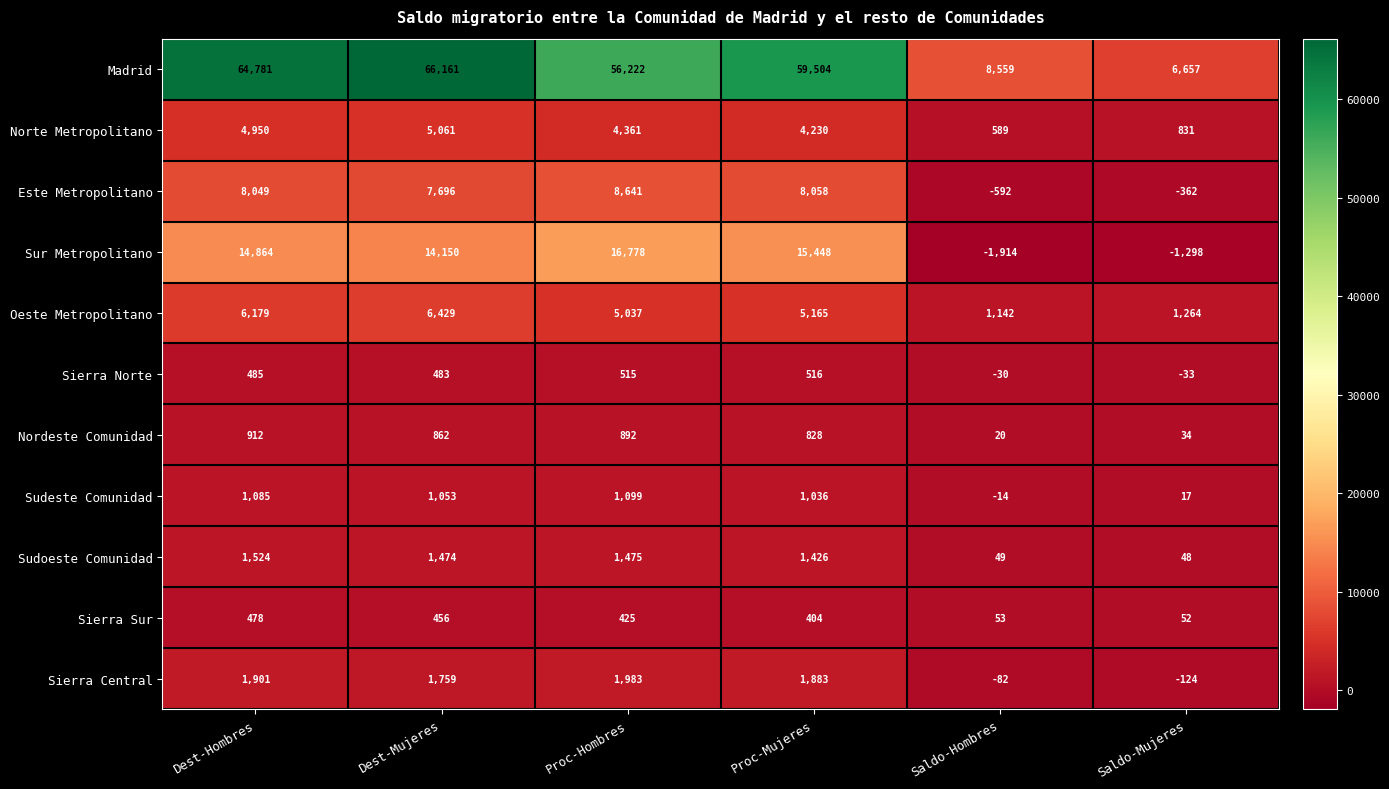

The value of Sudoeste Comunidad at Proc-Hombres is 1998. True or false?

False